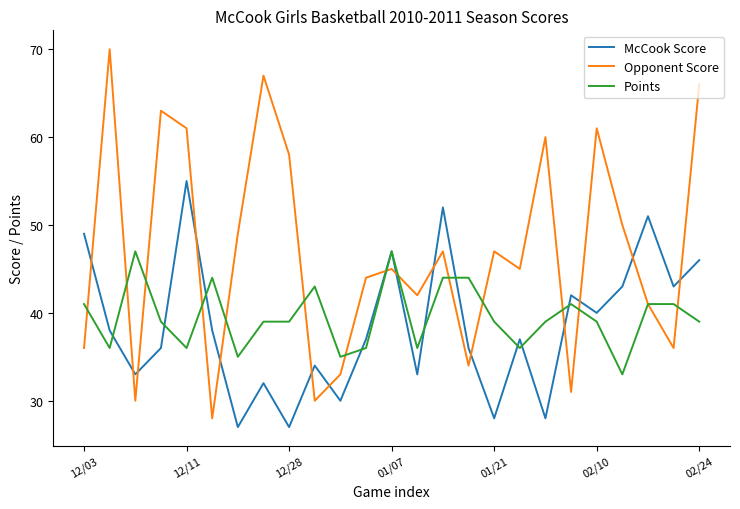

Rank the series by their maximum value, from lowest to highest.

Points, McCook Score, Opponent Score